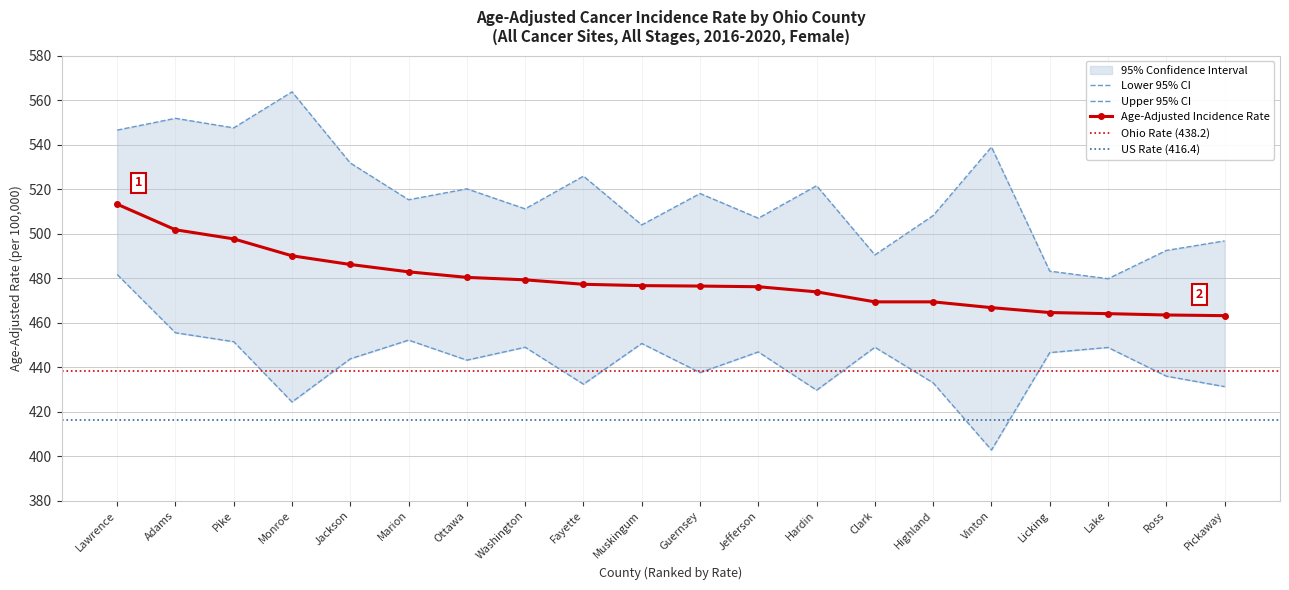

What is the label of the 3rd point from the right?

Lake